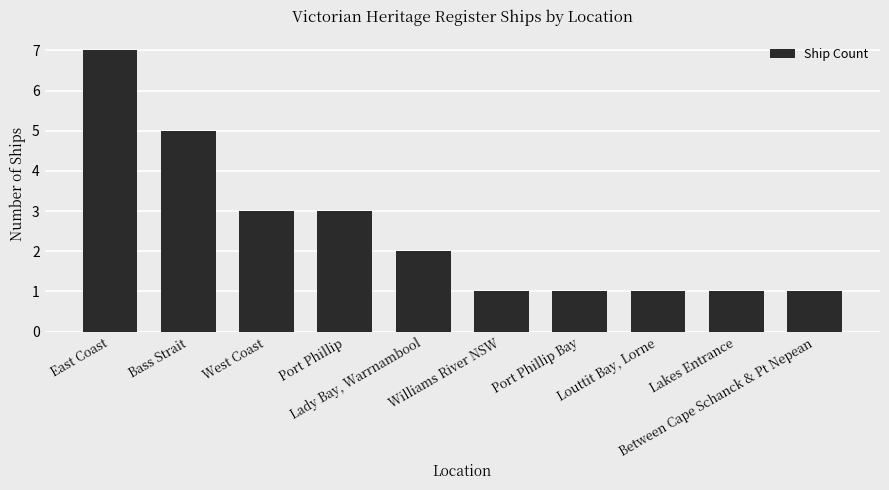

What is the difference between the maximum and minimum values?

6